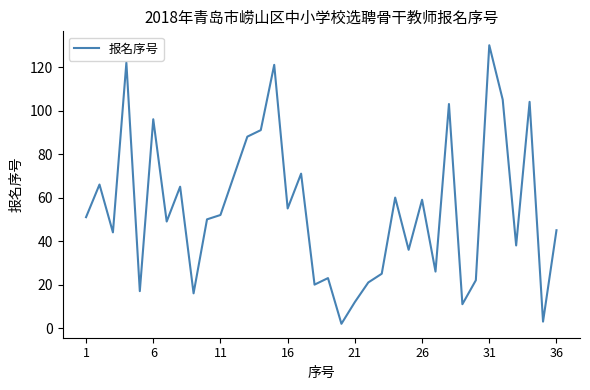

What is the minimum value shown in the chart?

2